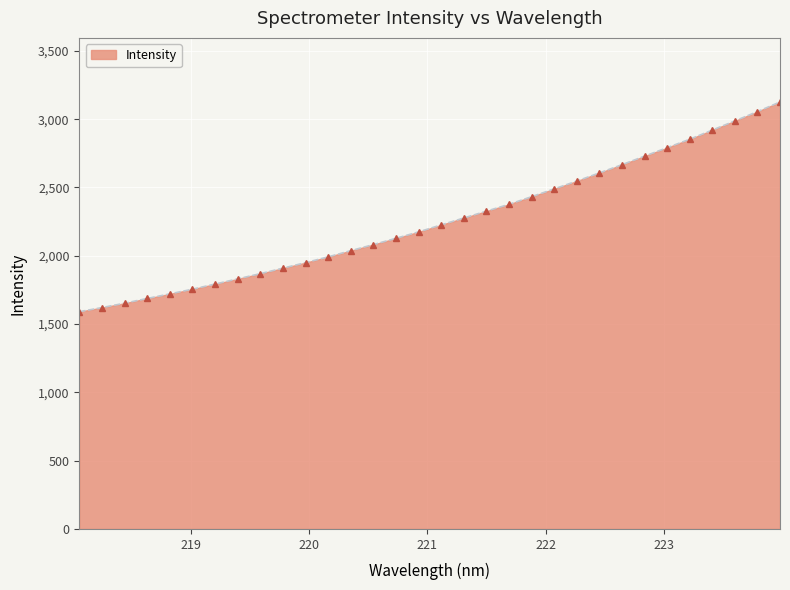

What is the sum of all values?

72198.9